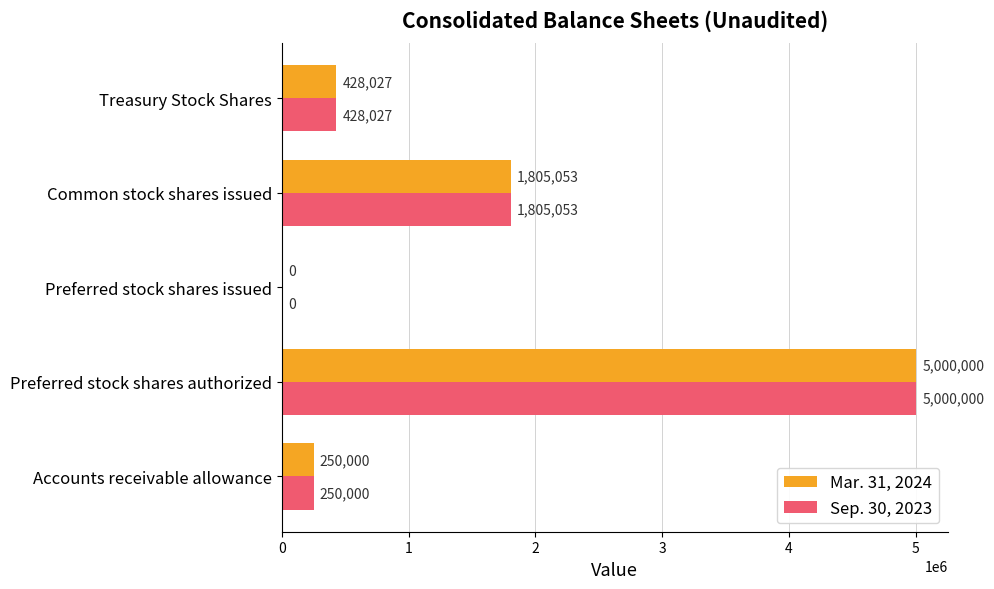

At which label is Sep. 30, 2023 closest to 2500000?

Common stock shares issued